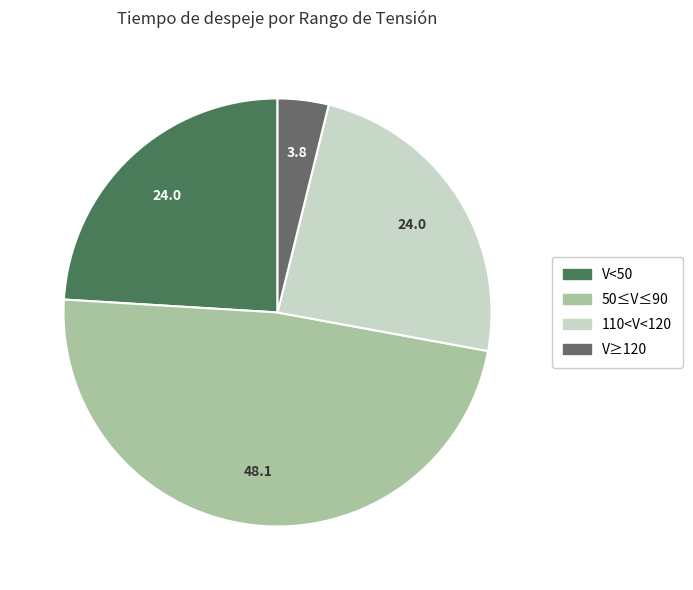

What is the largest slice in the pie chart?

50≤V≤90